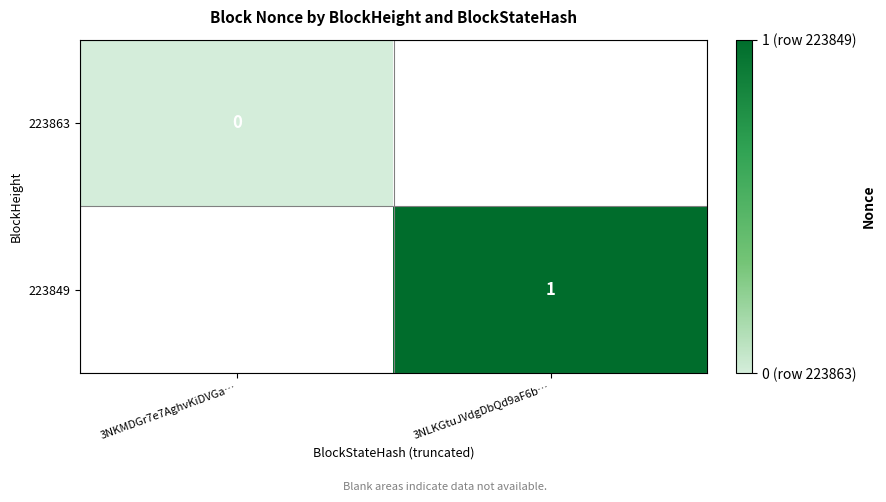

Is the value of 223863 at 3NKMDGr7e7AghvKiDVGa… greater than the value of 223849 at 3NLKGtuJVdgDbQd9aF6b…?

No